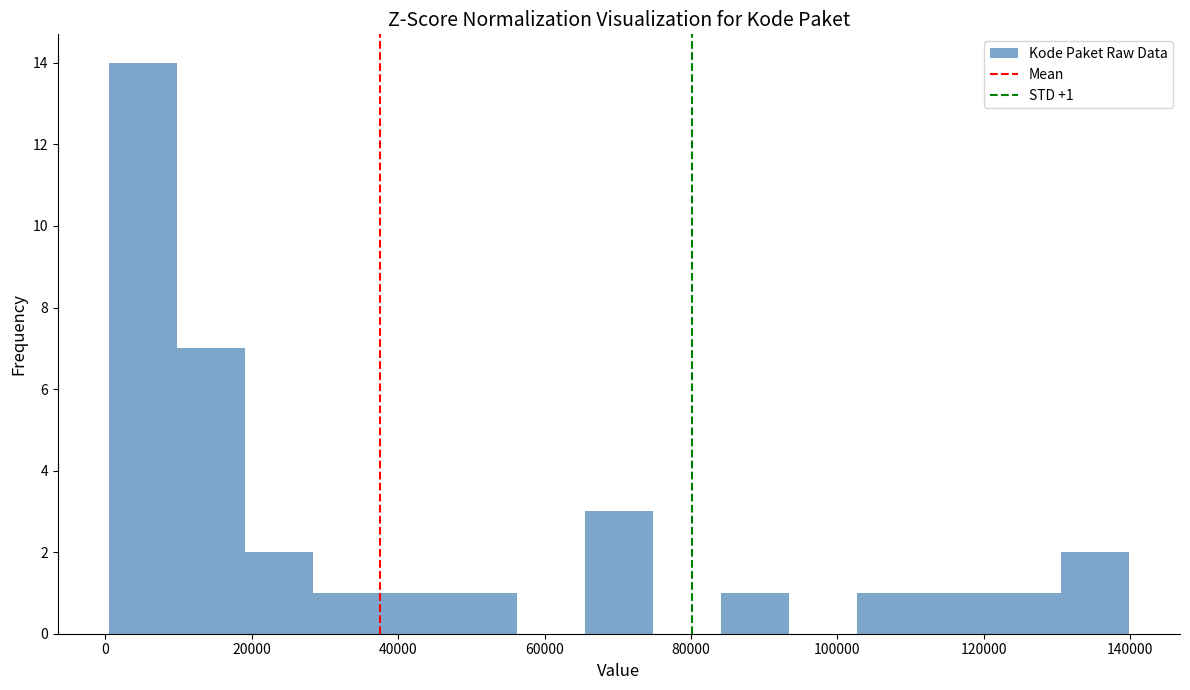

Which range on the x-axis has the tallest bar?

0 to 10000